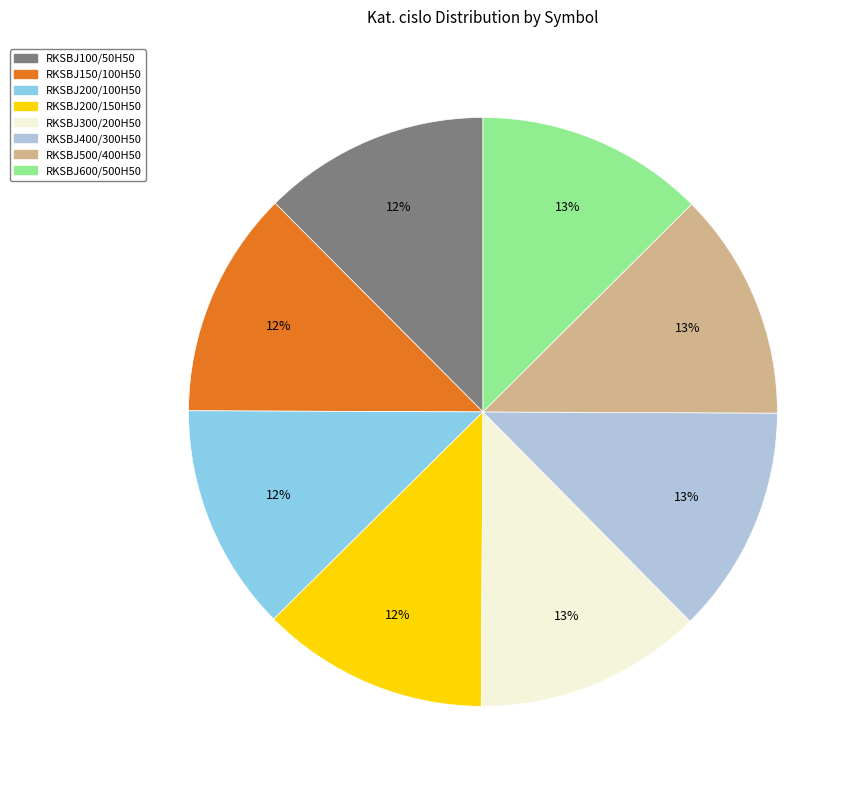

Combined, do RKSBJ200/150H50 and RKSBJ400/300H50 account for over 50%?

No